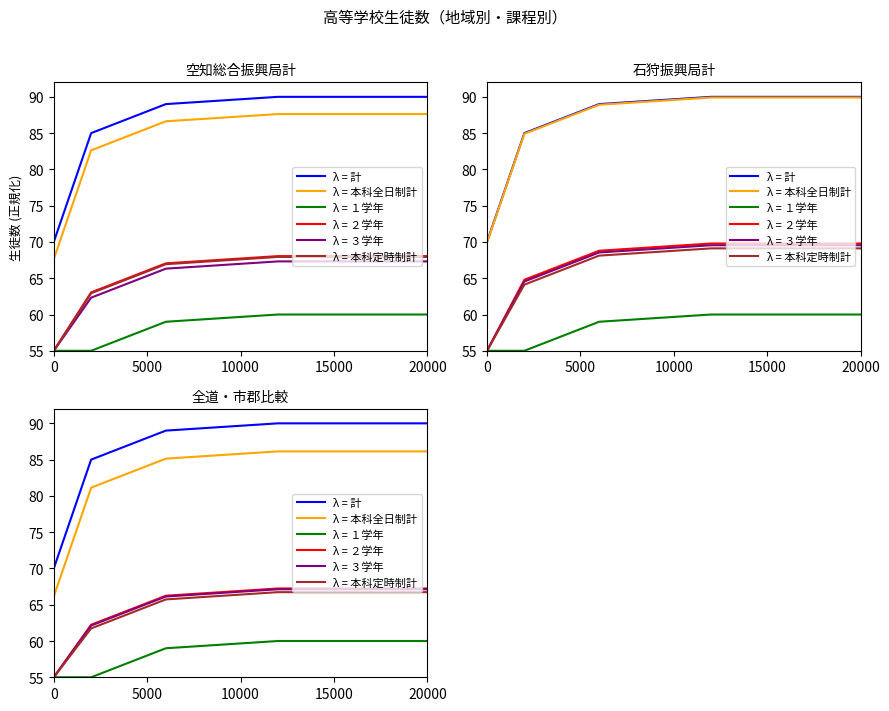

Which series changed the most between 0 and 5000?

λ = 計